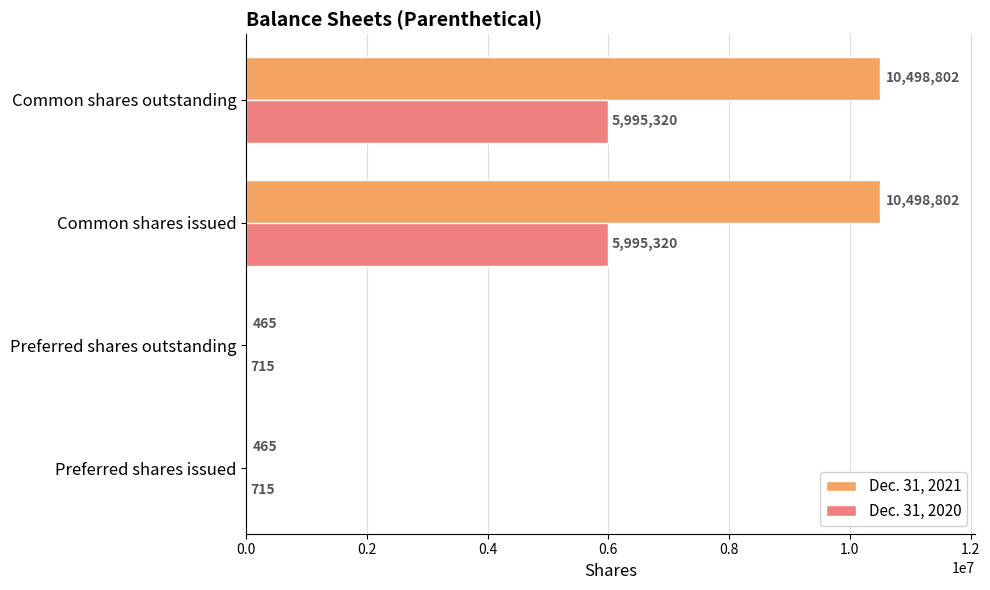

What is the sum of the Dec. 31, 2021 values at Preferred shares issued and Common shares issued?

10499267